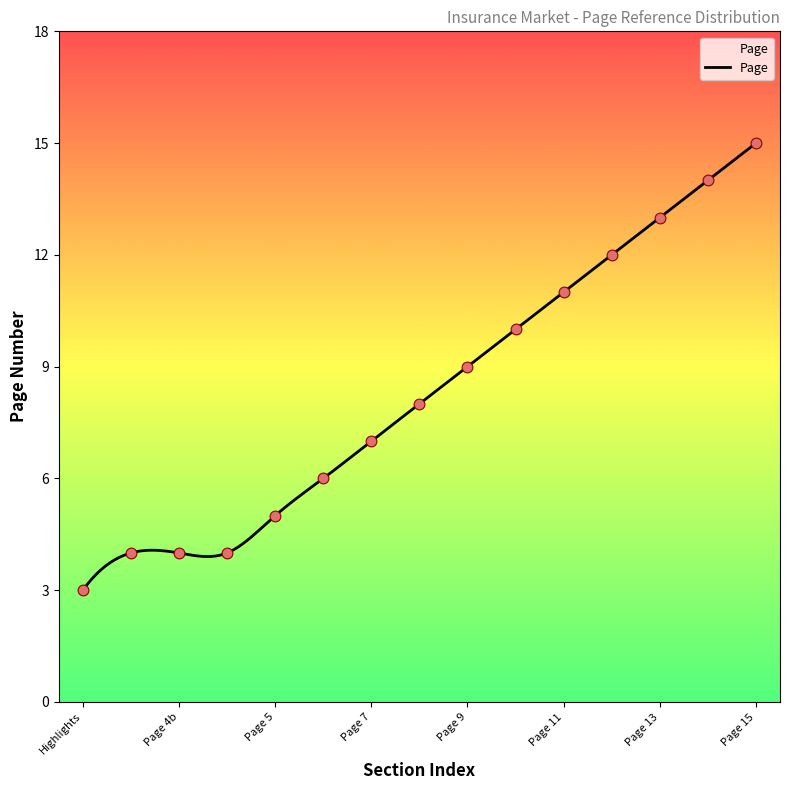

What is the change in value from 7 to 8?

+1